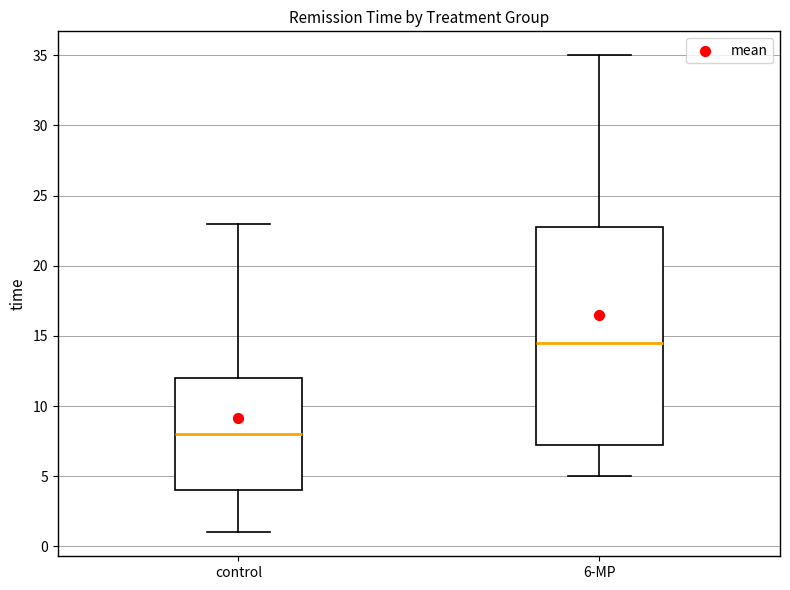

Reading left to right, read every box against the y-axis: the position of its median line, the range the box covers, and the ends of its whiskers. The values are not printed on the chart, so give them approximately, as read against the axis.

control: median 8.0, box 4.0 to 12.0, whiskers 1.0 to 23.0
6-MP: median 14.5, box 7.5 to 23.0, whiskers 5.0 to 35.0